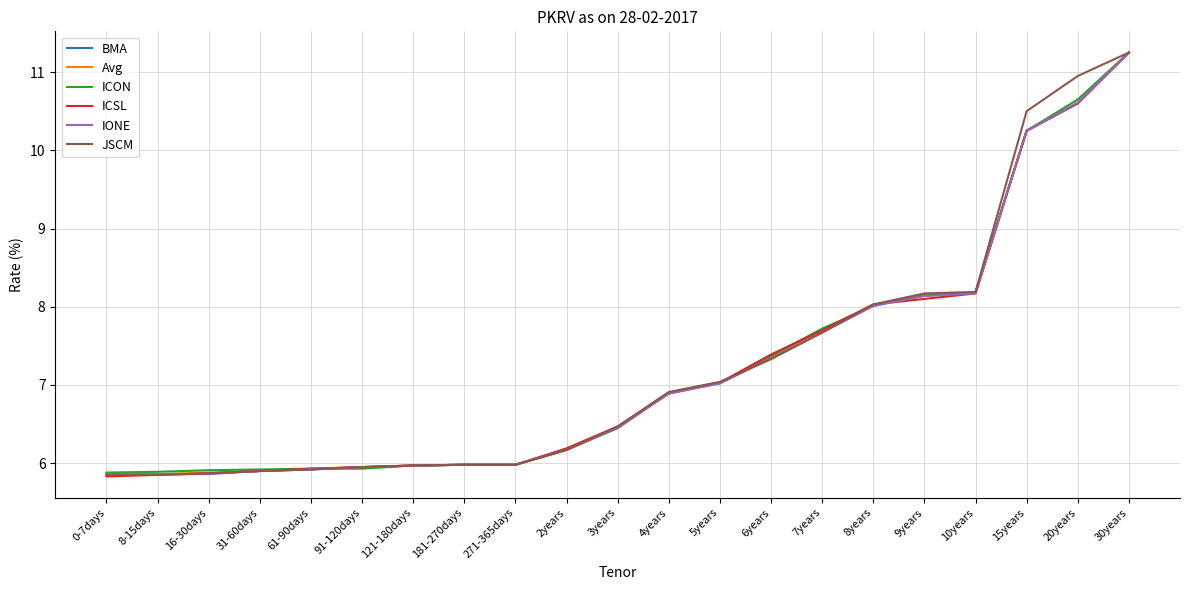

Read the Avg value at 61-90days.

5.9